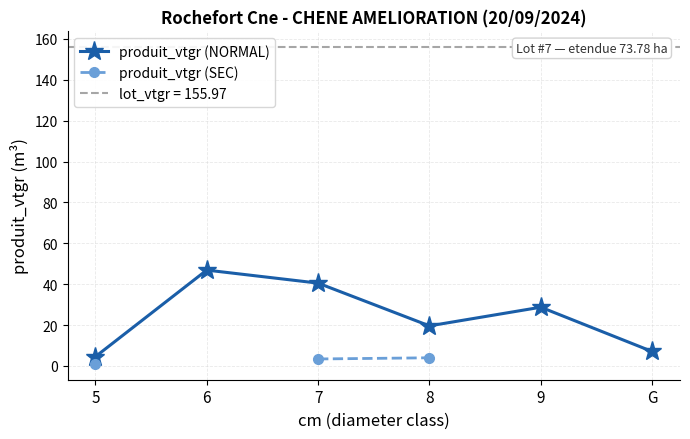

Between 5 and 9, which series saw the biggest shift?

produit_vtgr (NORMAL)